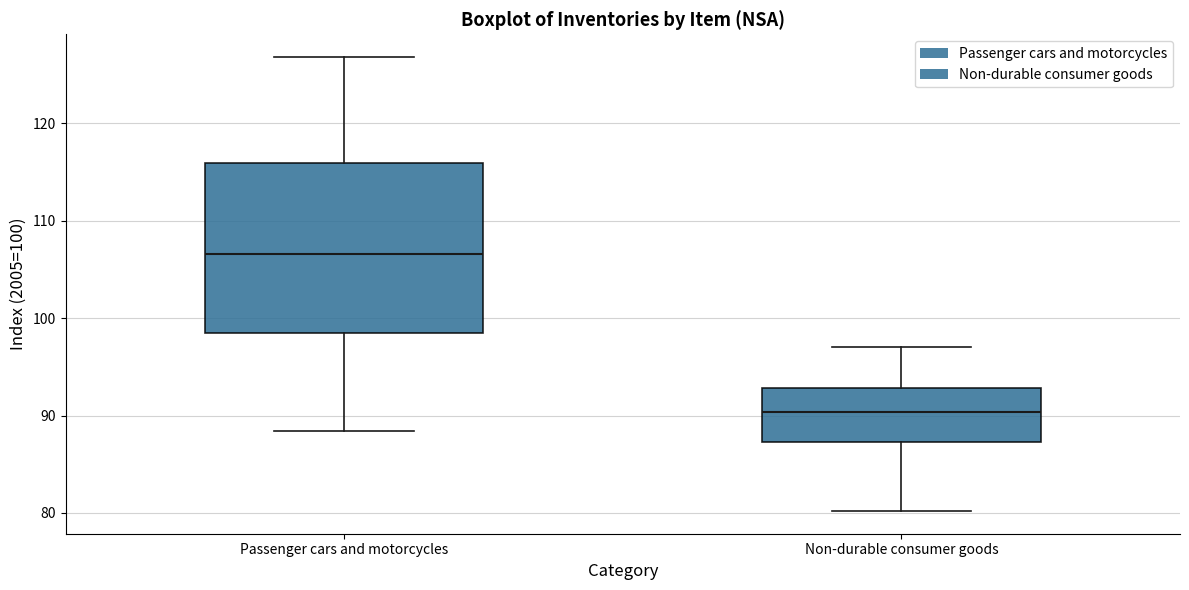

Comparing the boxes themselves (not the whiskers), which one is the tallest?

Passenger cars and motorcycles